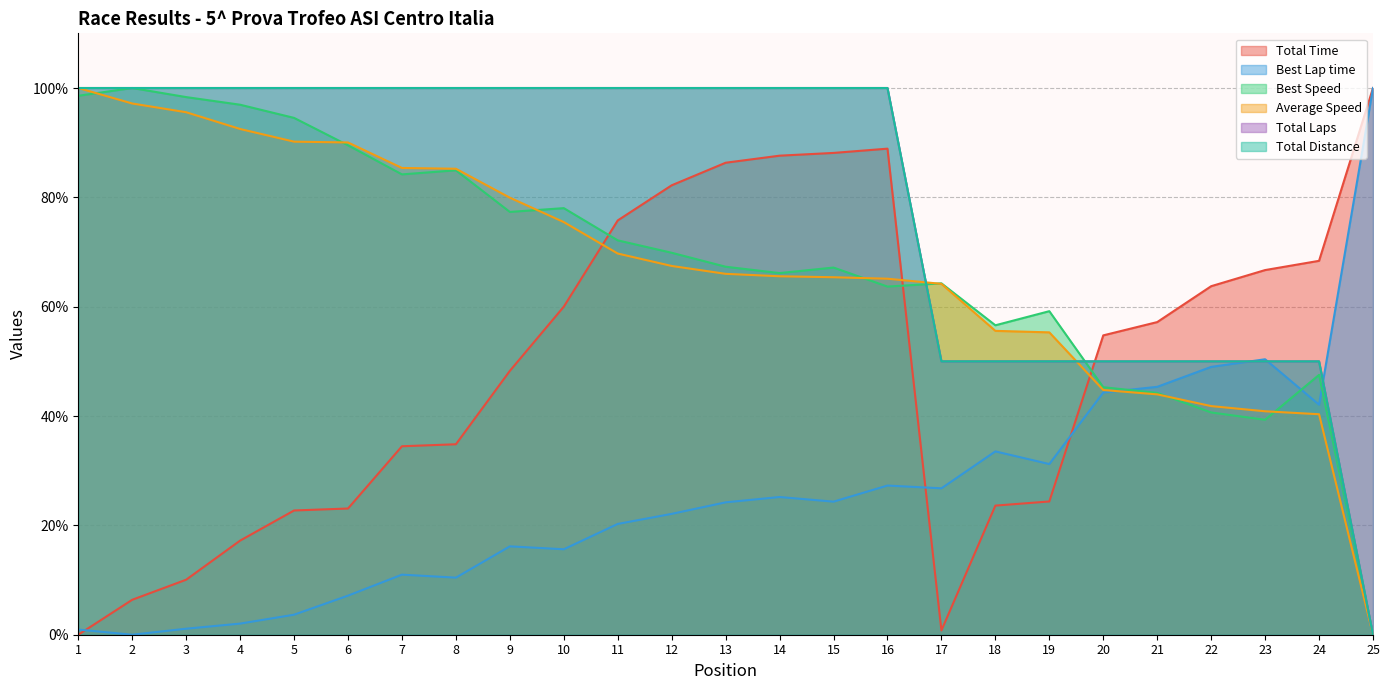

At which label is Best Speed closest to 49?

24